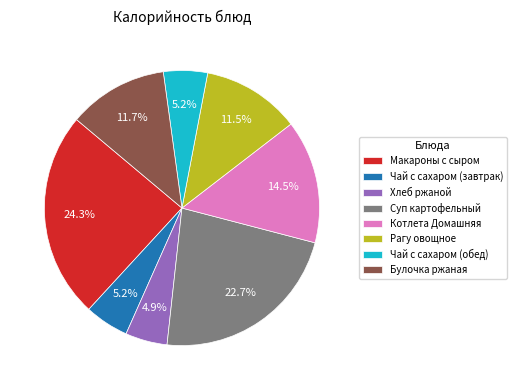

Combined, what portion of the pie is Рагу овощное and Макароны с сыром?

35.8%